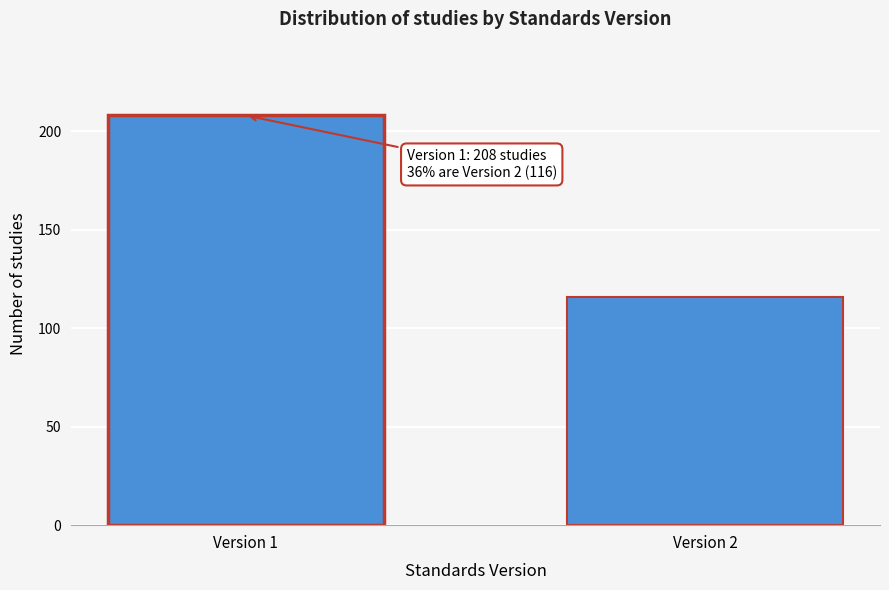

Reading right to left, what are all the values shown in this chart?

116	208